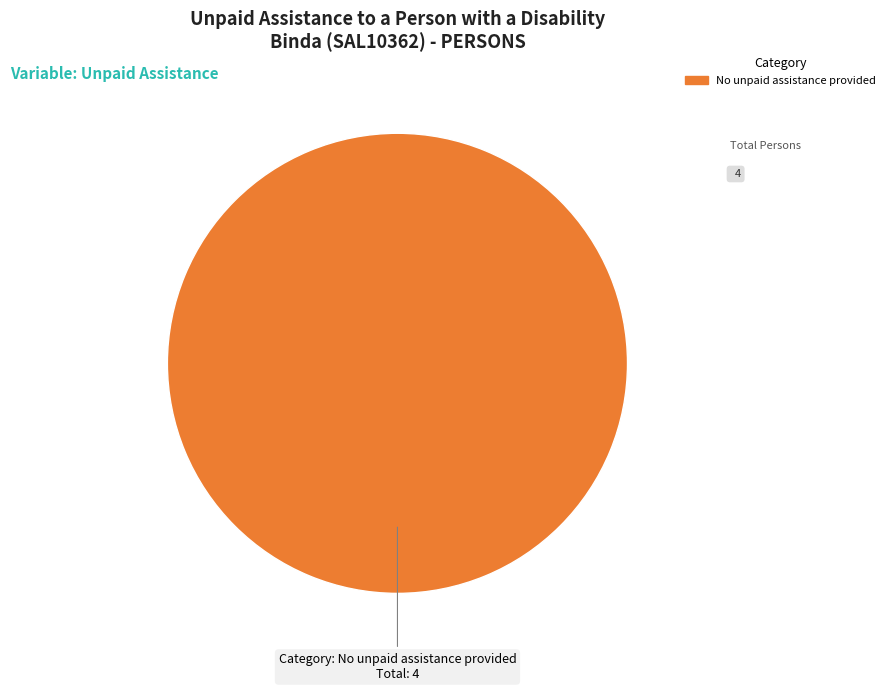

Rank the categories by value from lowest to highest.

No unpaid assistance provided